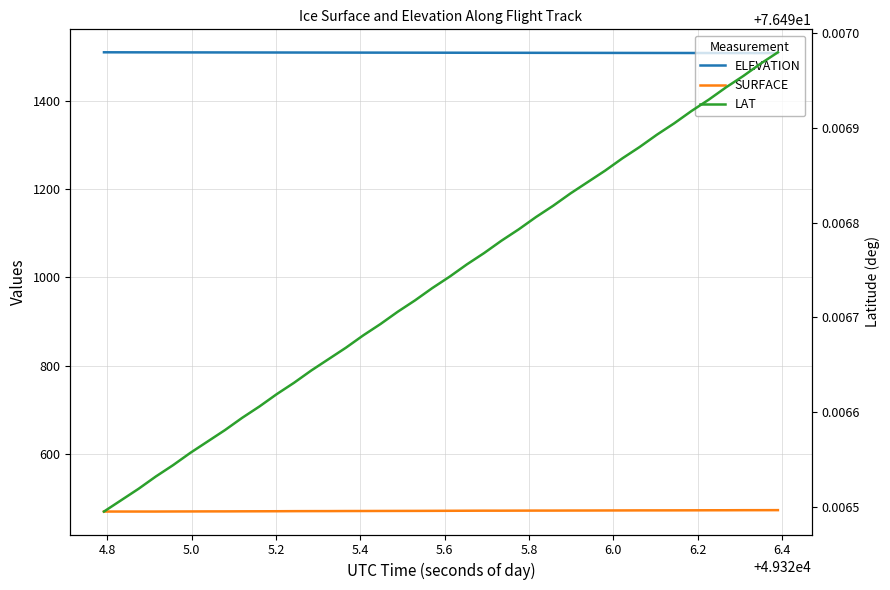

Is it true that LAT equals 49.1 at 24?

False